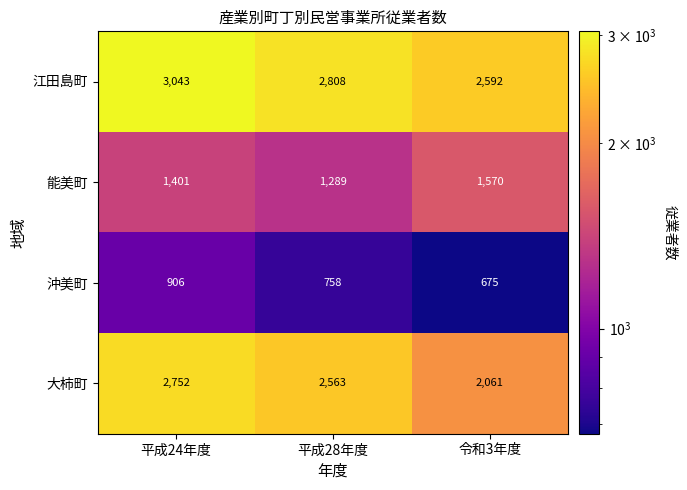

At how many categories does at least one series exceed 2466?

3